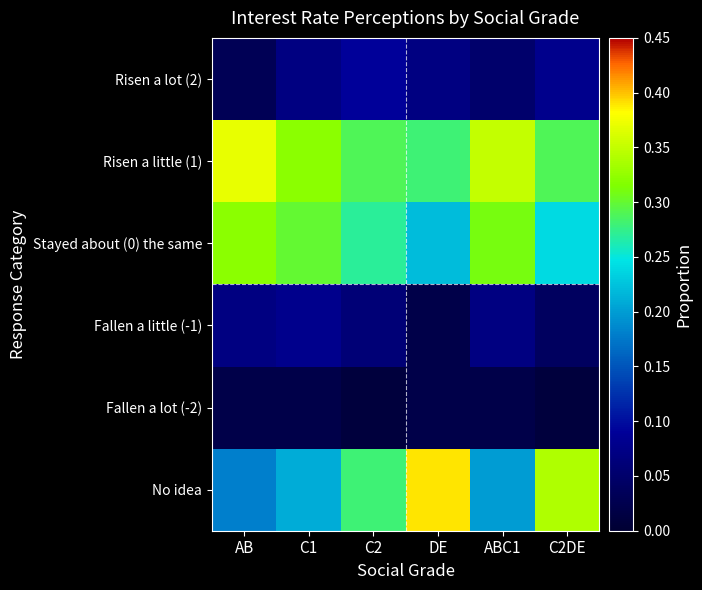

Reading left to right, what are all the values shown in this chart?

Risen a lot (2): AB=0.0	C1=0.1	C2=0.1	DE=0.1	ABC1=0.1	C2DE=0.1
Risen a little (1): AB=0.4	C1=0.3	C2=0.3	DE=0.3	ABC1=0.3	C2DE=0.3
Stayed about (0) the same: AB=0.3	C1=0.3	C2=0.3	DE=0.2	ABC1=0.3	C2DE=0.2
Fallen a little (-1): AB=0.1	C1=0.1	C2=0.1	DE=0.0	ABC1=0.1	C2DE=0.0
Fallen a lot (-2): AB=0.0	C1=0.0	C2=0.0	DE=0.0	ABC1=0.0	C2DE=0.0
No idea: AB=0.2	C1=0.2	C2=0.3	DE=0.4	ABC1=0.2	C2DE=0.3